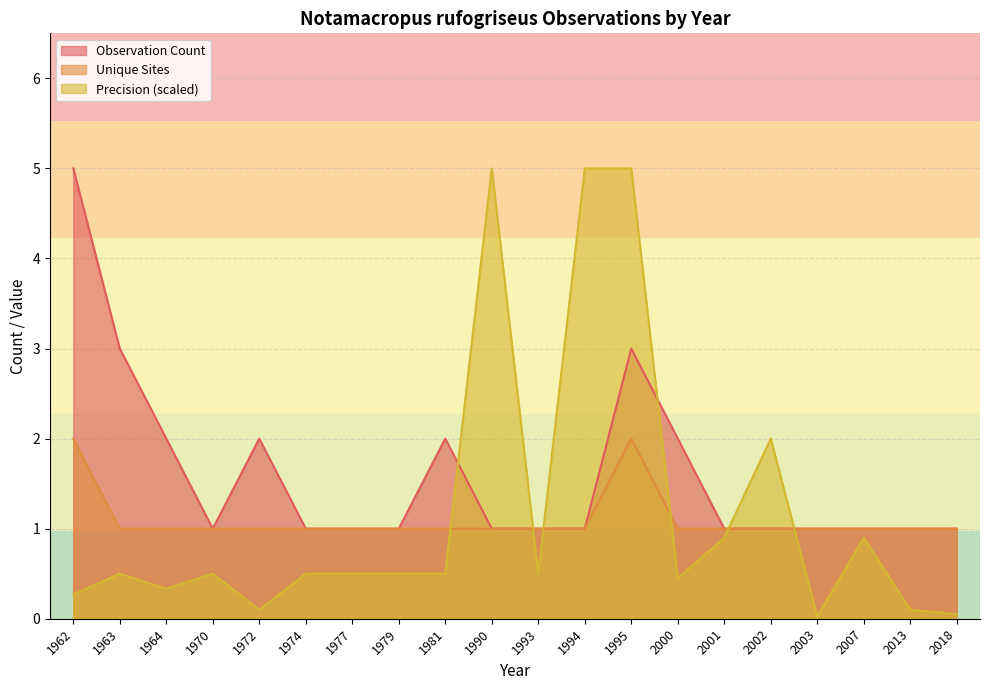

What is the difference between the Observation Count values at 1962 and 2007?

4.0